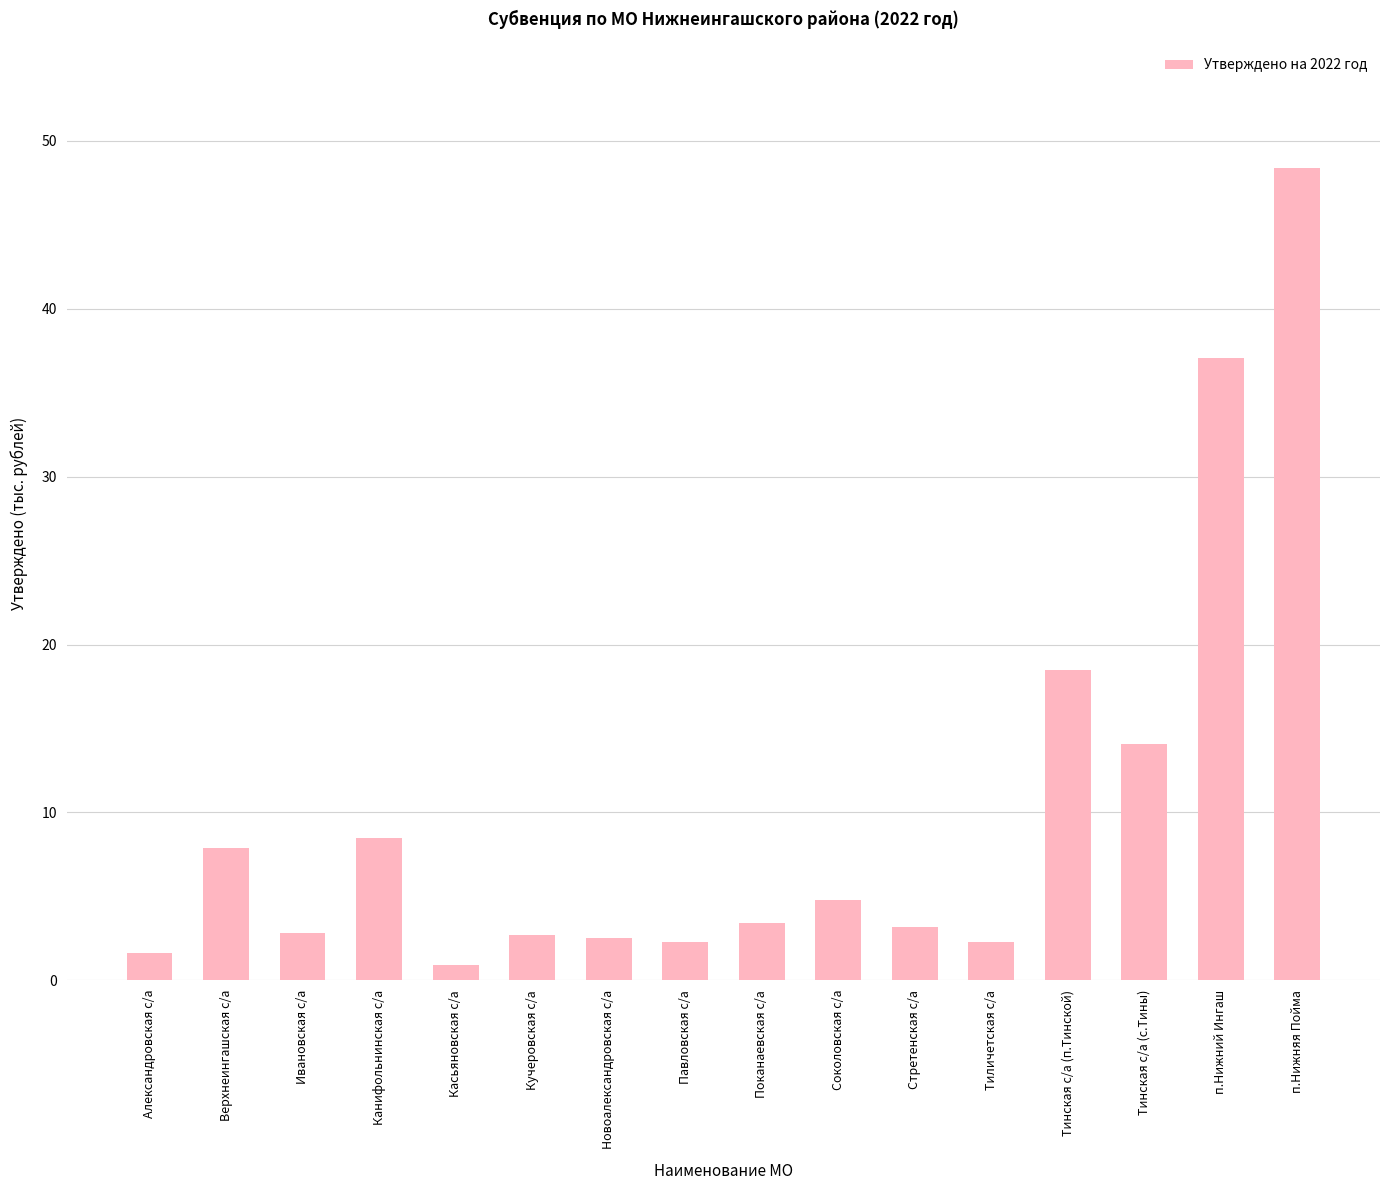

How many categories are shown in the chart?

16